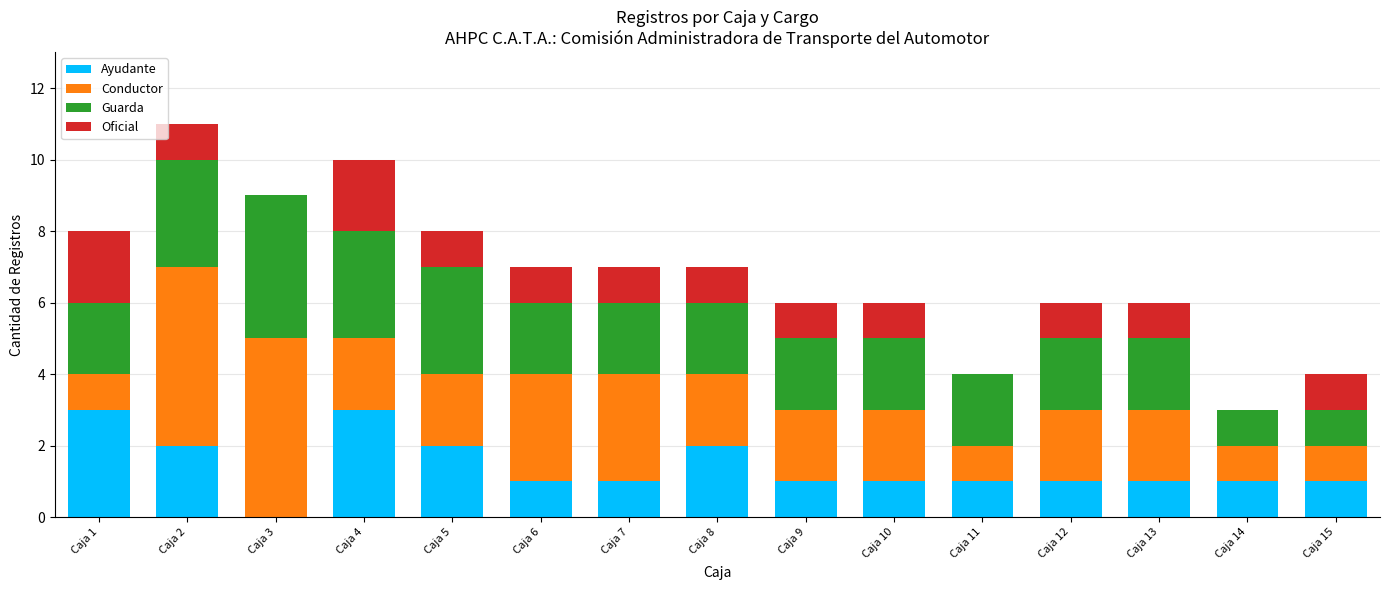

Does the chart contain stacked bars?

Yes